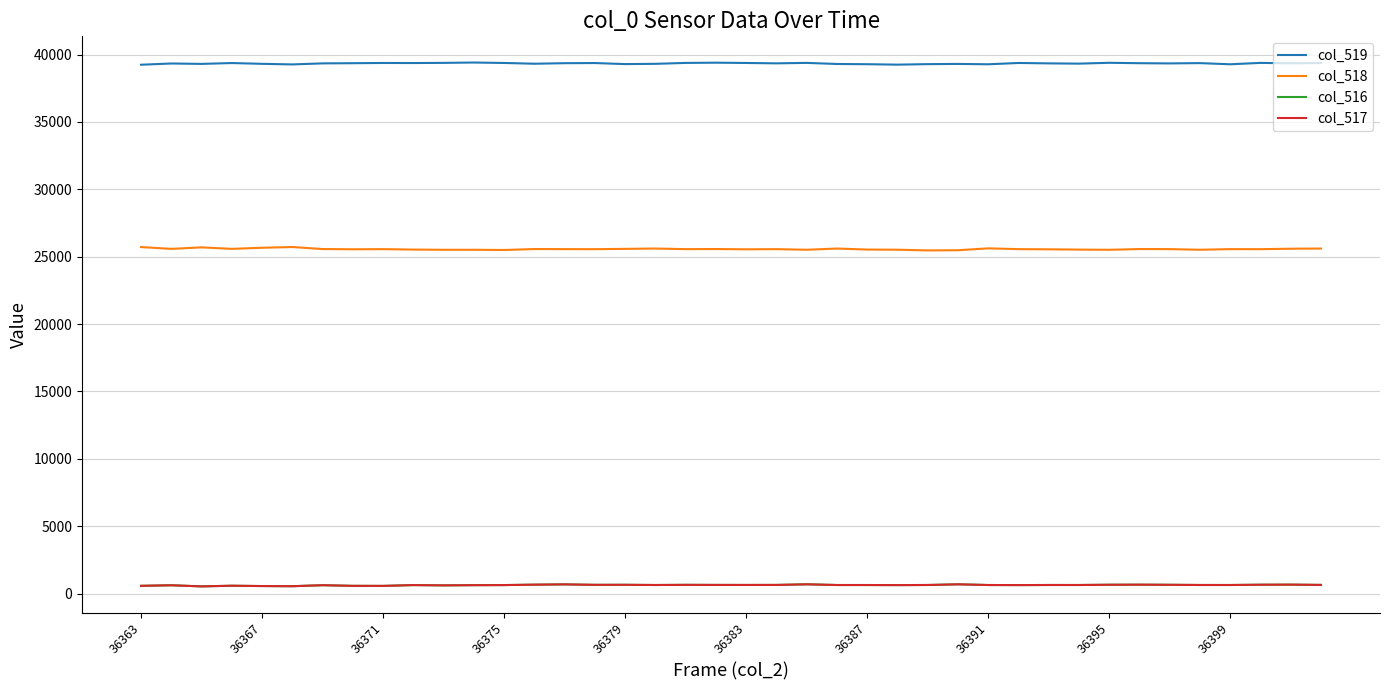

Is this an area chart (filled region under the line)?

No